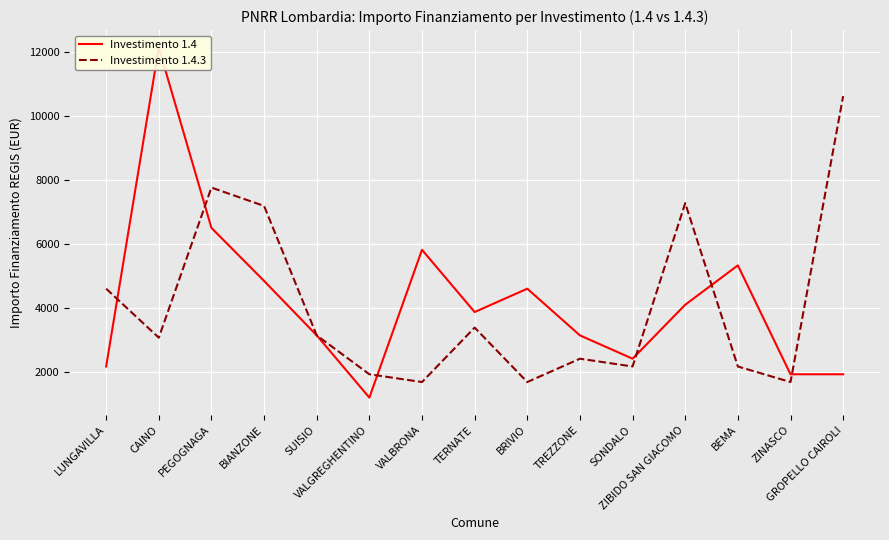

What is the label of the 4th point from the left?

BIANZONE